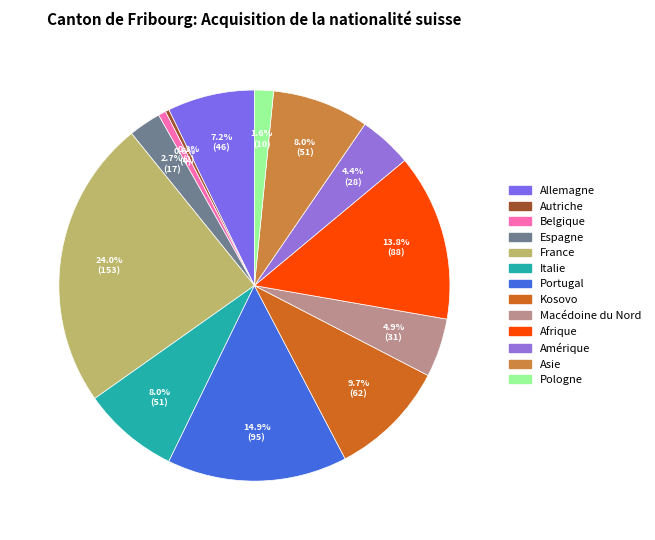

Is there a majority slice in this chart?

No